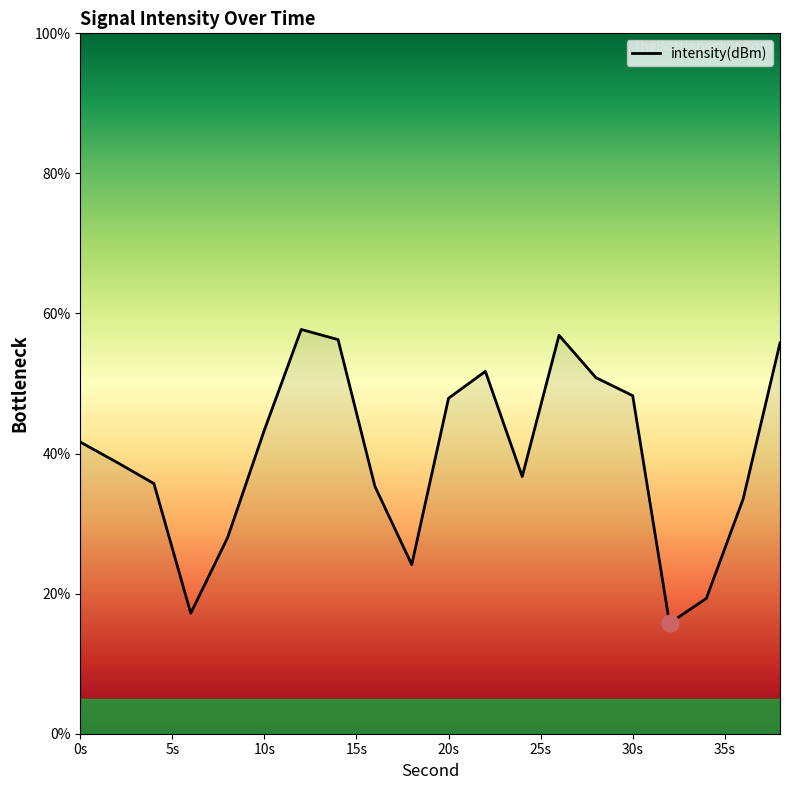

How many distinct data groups are displayed?

1